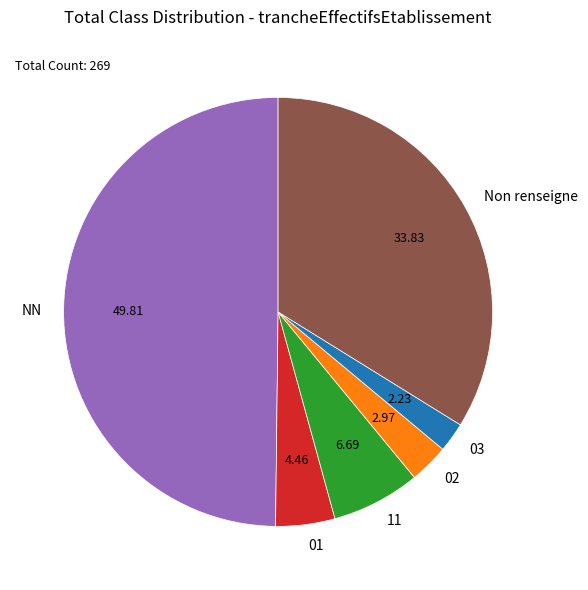

Is 03 the majority of the pie?

No